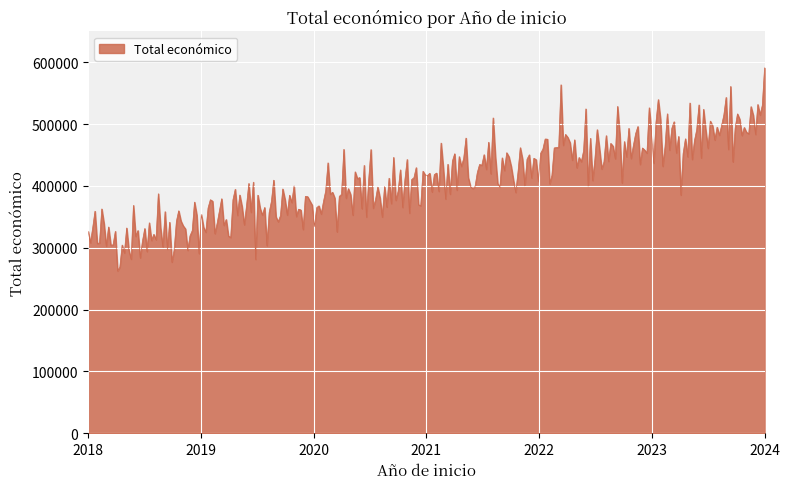

What is the maximum value shown in the chart?

590853.9